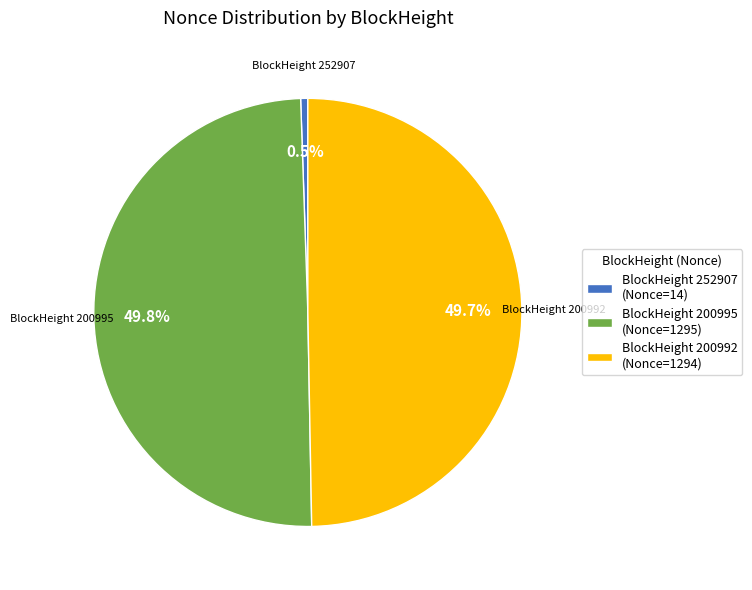

What is the ratio of the value at BlockHeight 200992 (Nonce=1294) to the value at BlockHeight 200995 (Nonce=1295)?

1.0